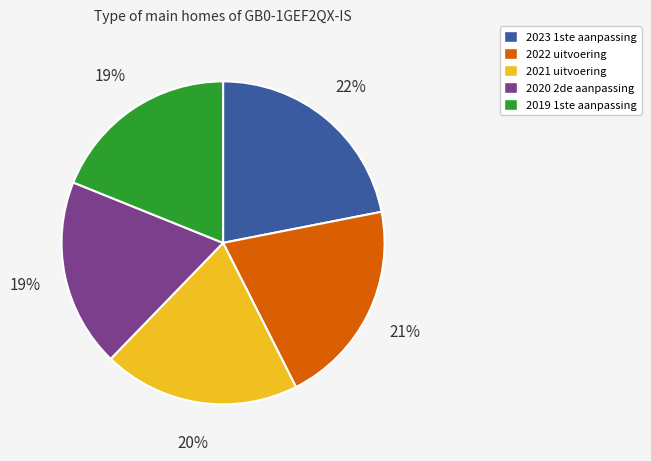

How many slices are in this pie chart?

5